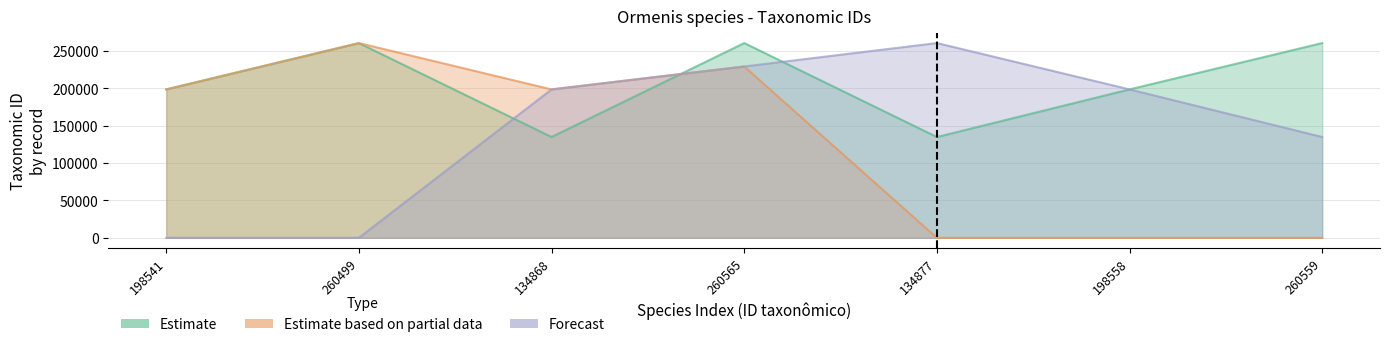

Which series ends up on top after the final intersection of Estimate and Estimate based on partial data?

Estimate